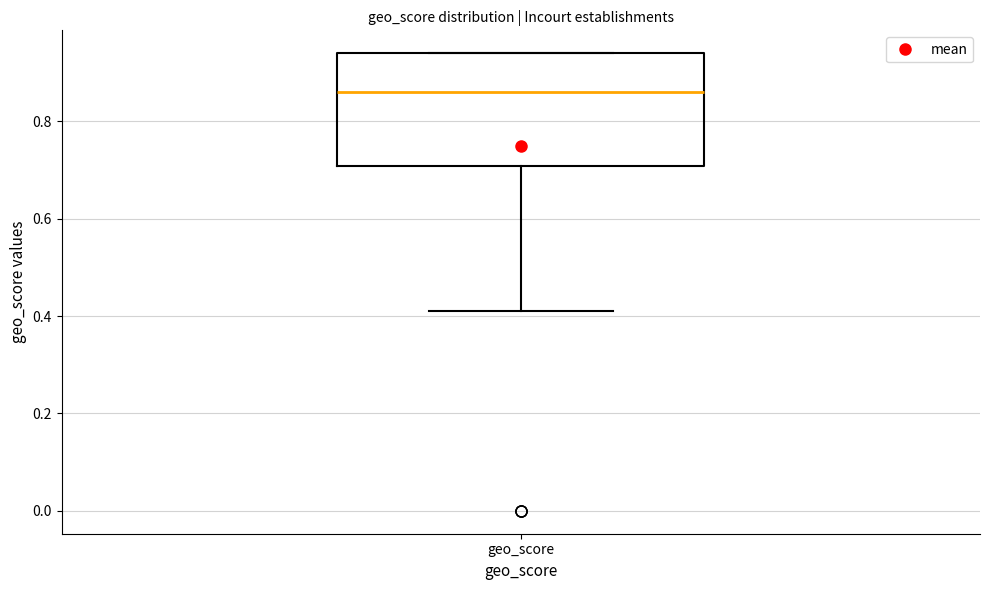

Read this box plot against the y-axis: the position of the median line, the range covered by the box, and the ends of both whiskers. The values are not printed on the chart, so give them approximately, as read against the axis.

median 0.86, box 0.70 to 0.94, whiskers 0.42 to 0.94